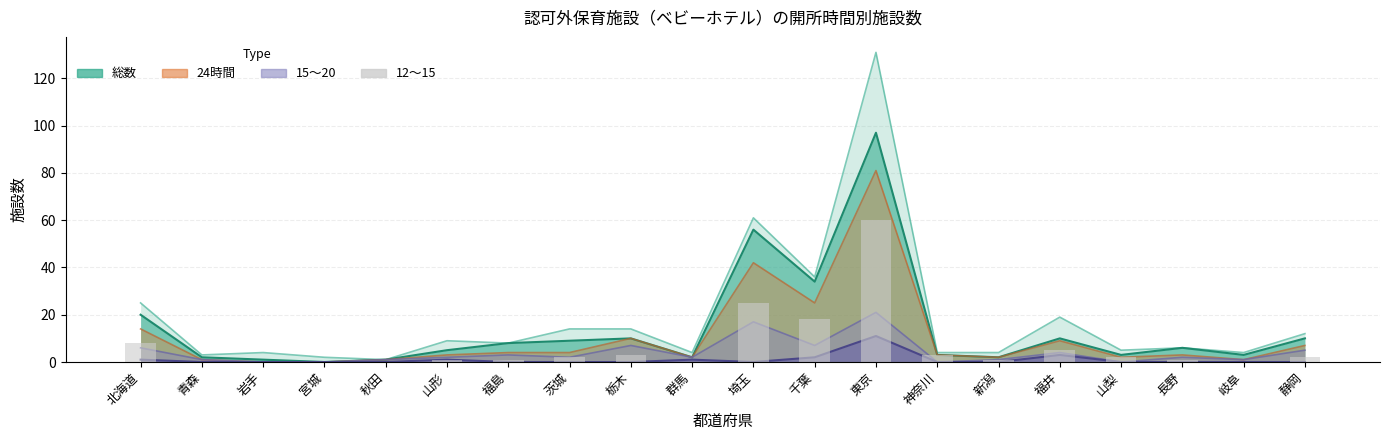

Is it true that the value at 北海道 is 4?

False